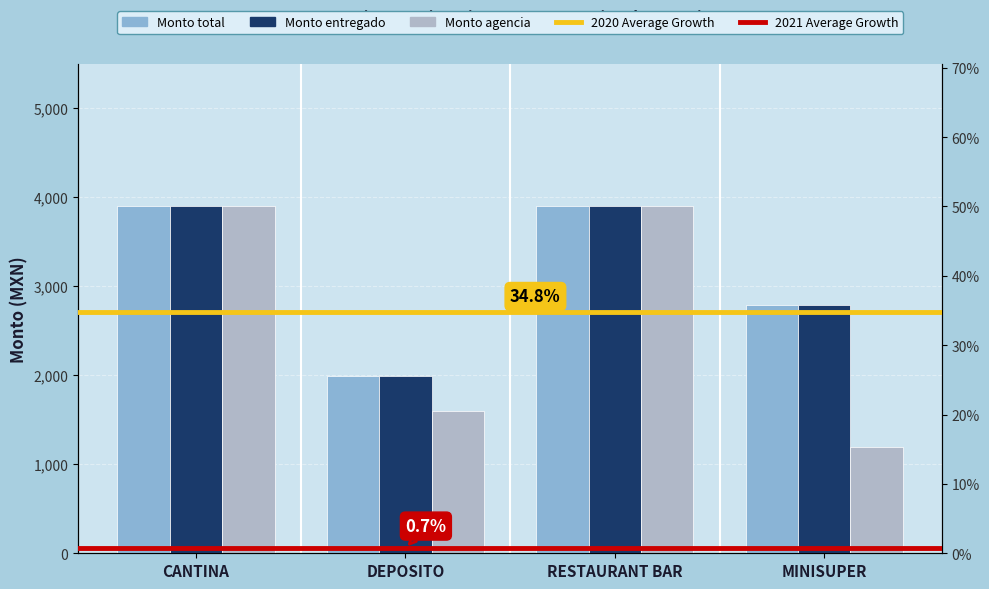

Reading left to right, what are all the values shown in this chart?

Monto total: 3896.1	1992.5	3896.1	2789.9
Monto entregado: 3896.1	1992.5	3896.1	2789.9
Monto agencia: 3896.8	1593.8	3896.8	1196.2